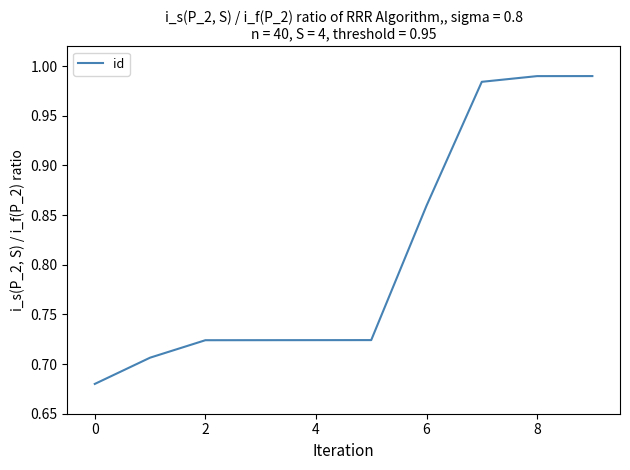

Which has a higher value, 0 or 4?

4